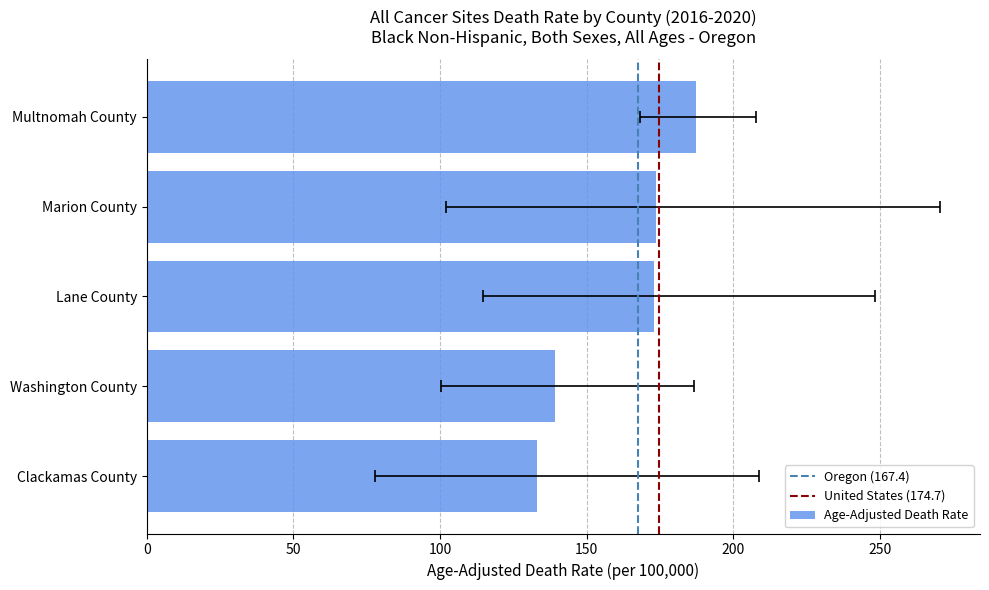

True or false: the data shows 227.7 at Clackamas County.

False